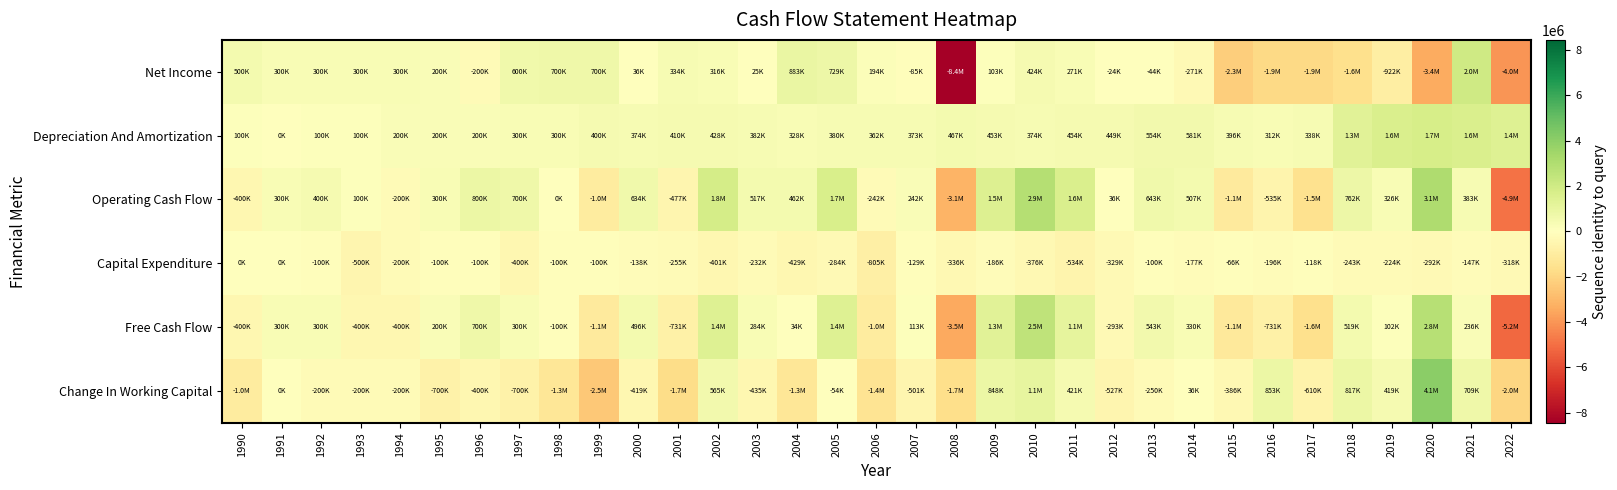

At which category is the sum across all series the highest?

2020